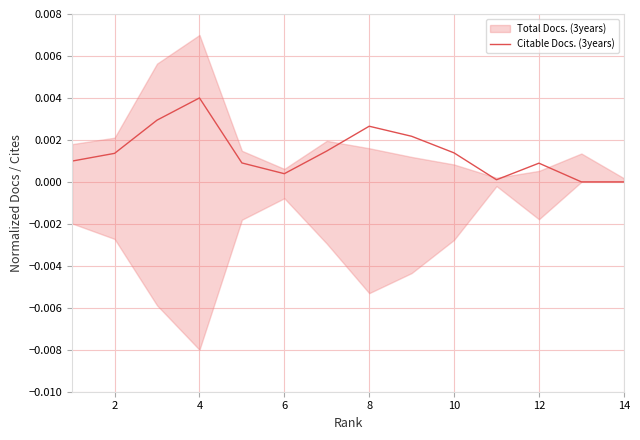

Is it true that the value at 14 is 0.0?

True